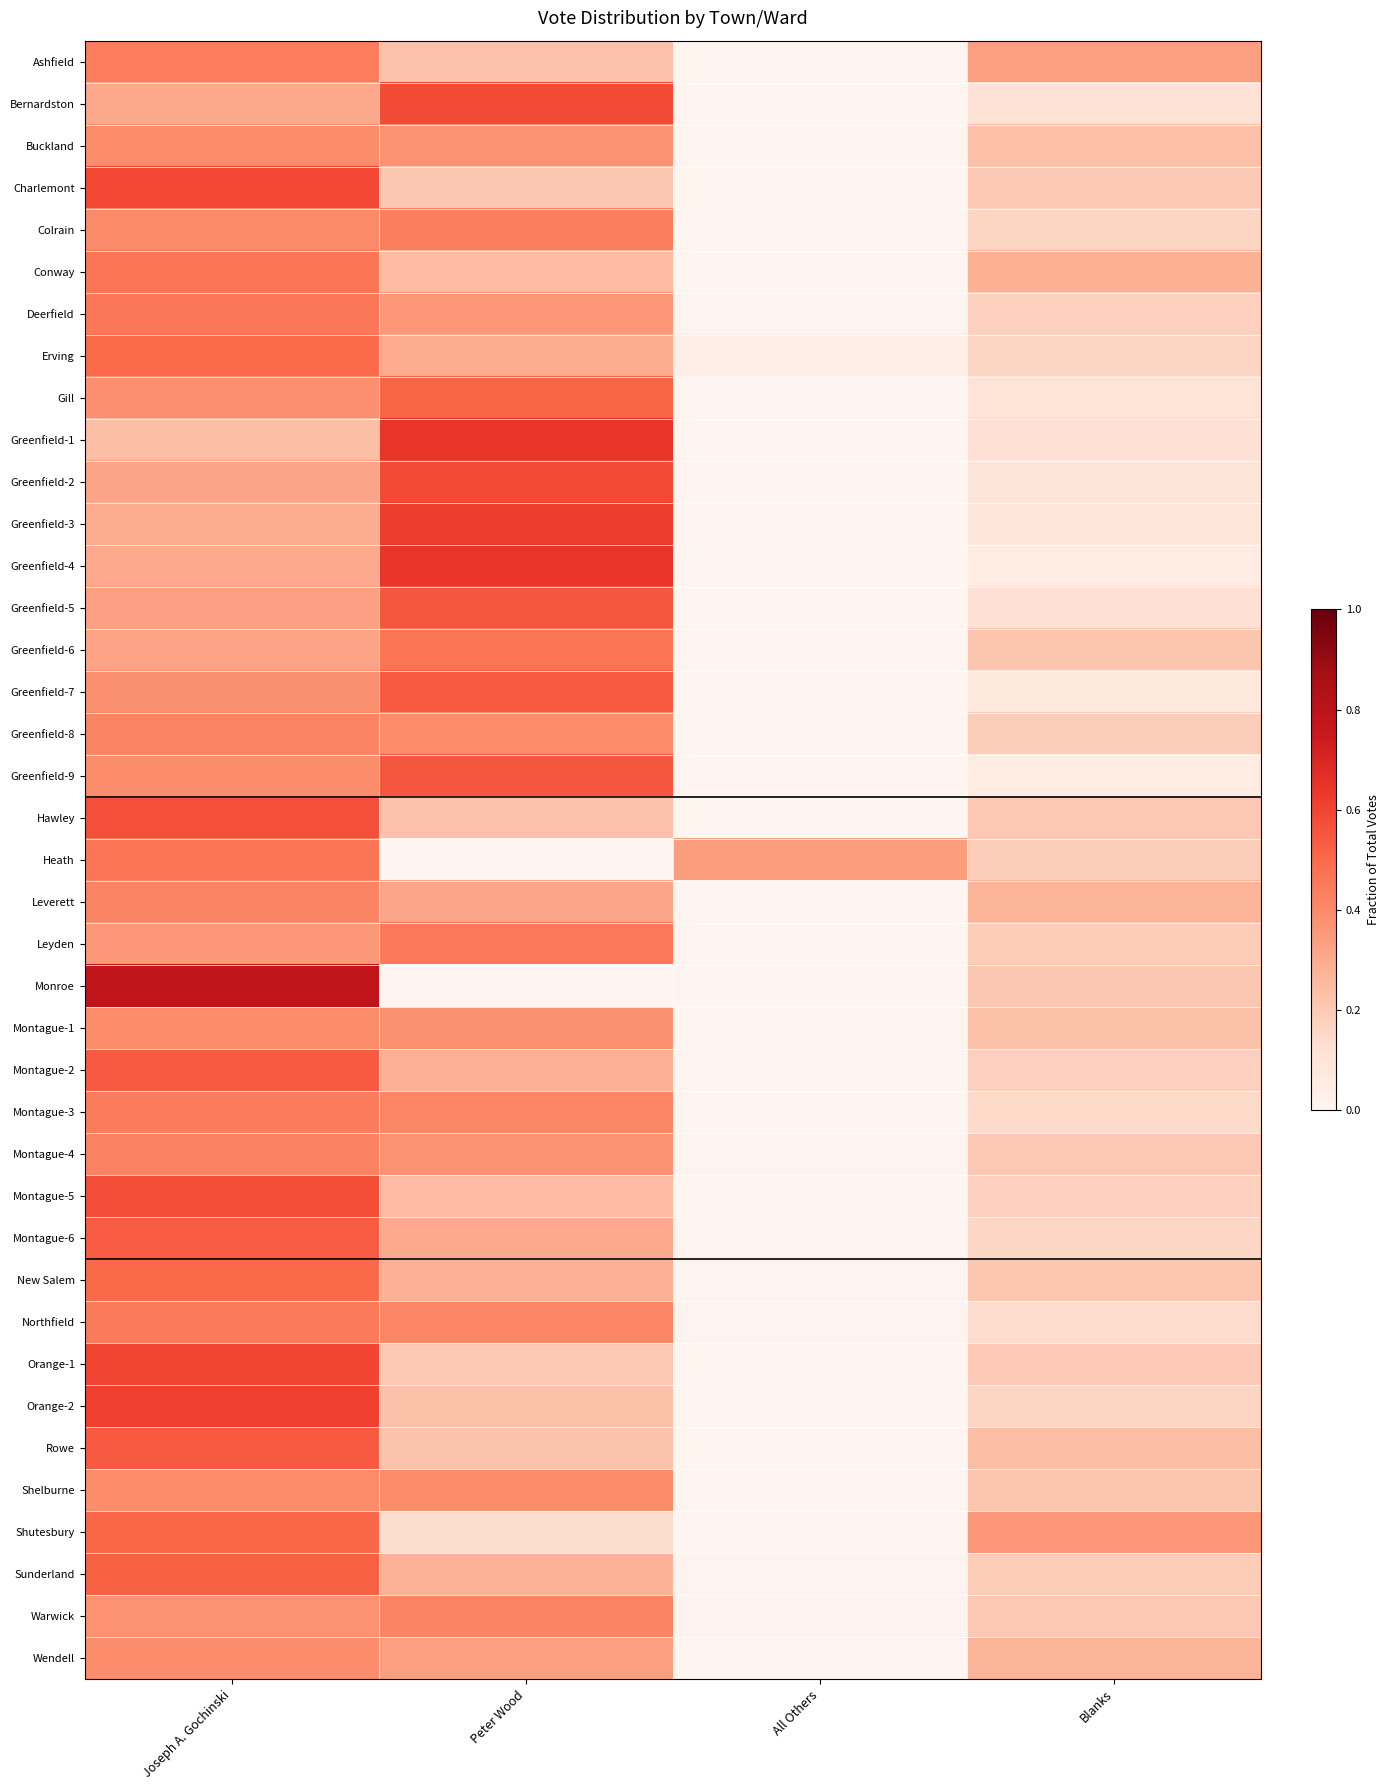

At Joseph A. Gochinski, list the series in order from largest to smallest.

Monroe, Orange-2, Orange-1, Charlemont, Montague-5, Hawley, Montague-2, Rowe, Montague-6, Sunderland, Shutesbury, New Salem, Erving, Conway, Heath, Deerfield, Northfield, Montague-3, Ashfield, Montague-4, Greenfield-8, Leverett, Colrain, Shelburne, Buckland, Wendell, Montague-1, Greenfield-9, Gill, Greenfield-7, Warwick, Leyden, Greenfield-5, Greenfield-6, Greenfield-2, Bernardston, Greenfield-4, Greenfield-3, Greenfield-1